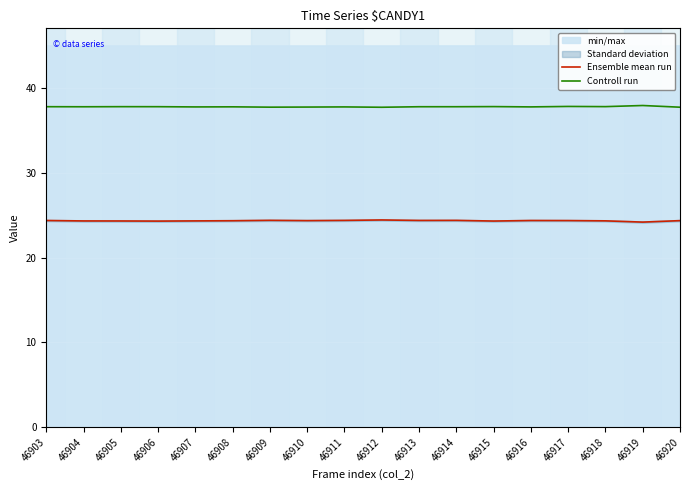

What is the value of the Ensemble mean run point at the 7th from the left?

24.4